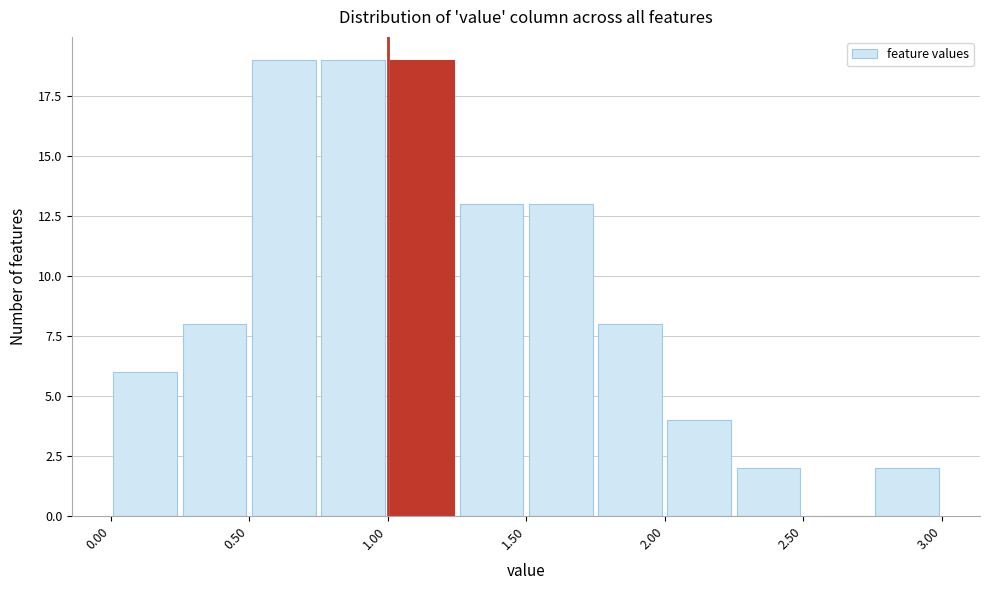

What is the height of the bar covering 0.00 to 0.25 on the x-axis? The values are not printed on the chart, so give them approximately, as read against the axis.

6